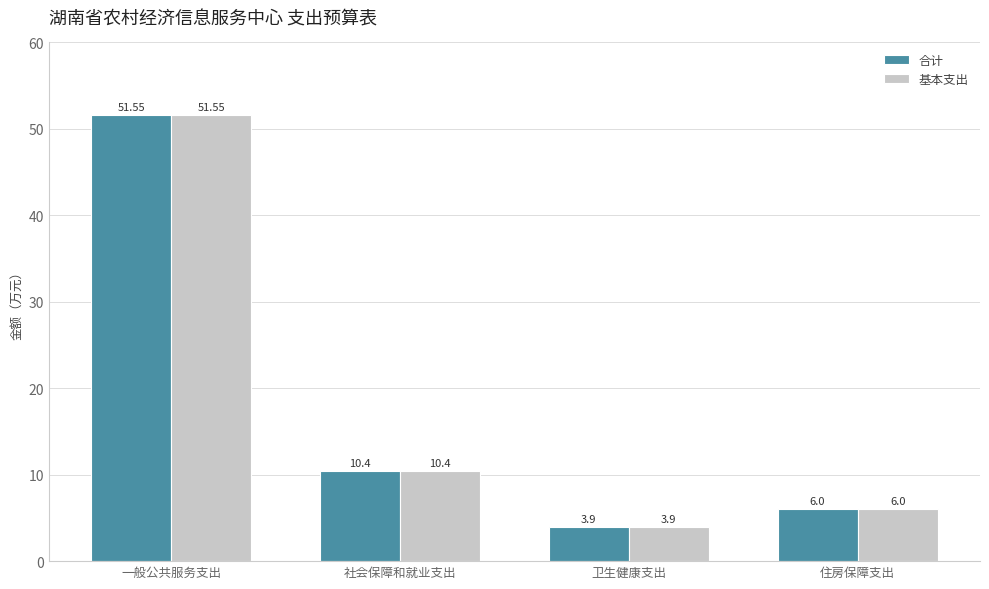

What is the lowest value of the 基本支出 series?

3.9